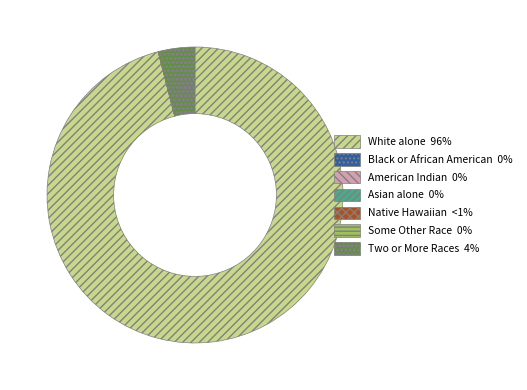

Is there any slice that represents more than half of the pie?

Yes